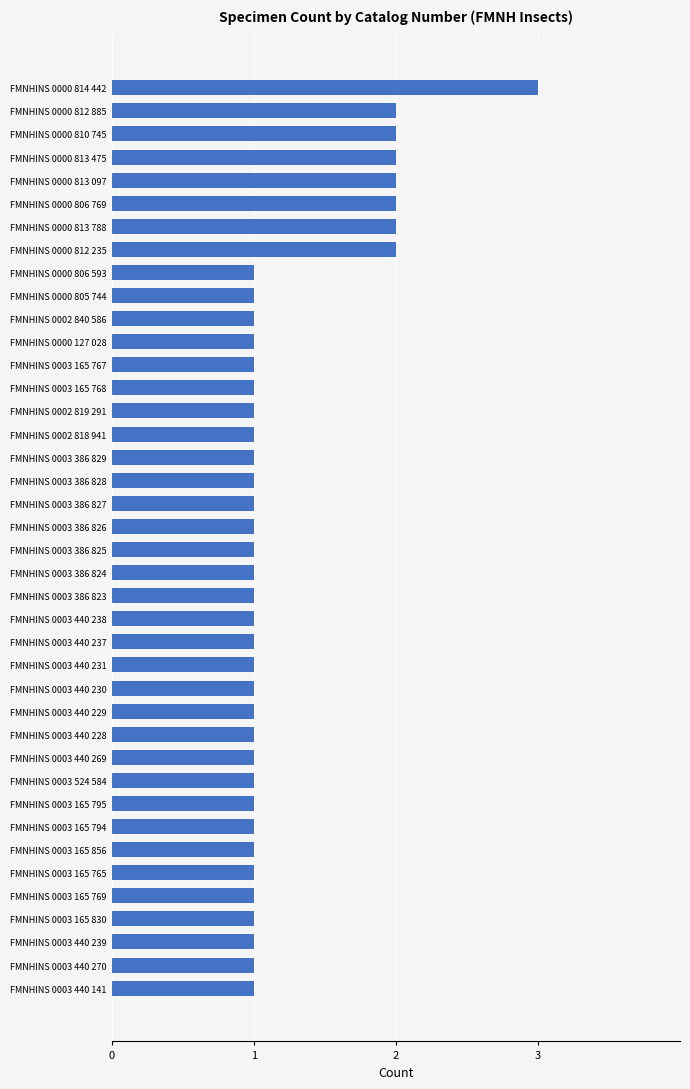

What is the sum of all values?

49